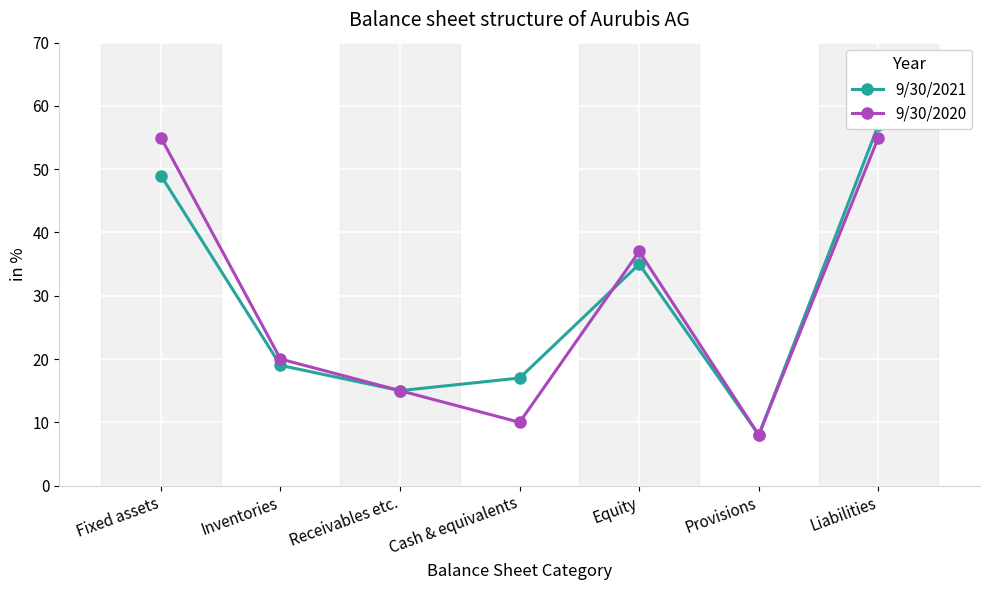

What is the minimum value for 9/30/2021?

8